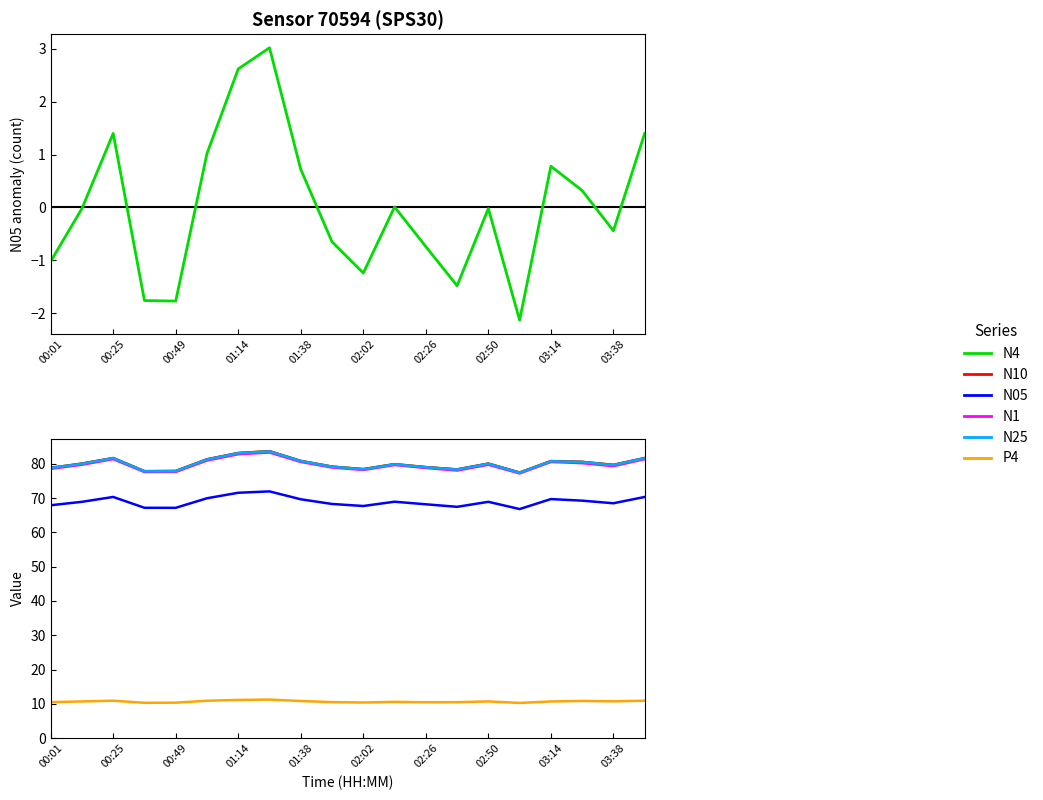

True or false: N1 and N10 intersect in this chart.

False